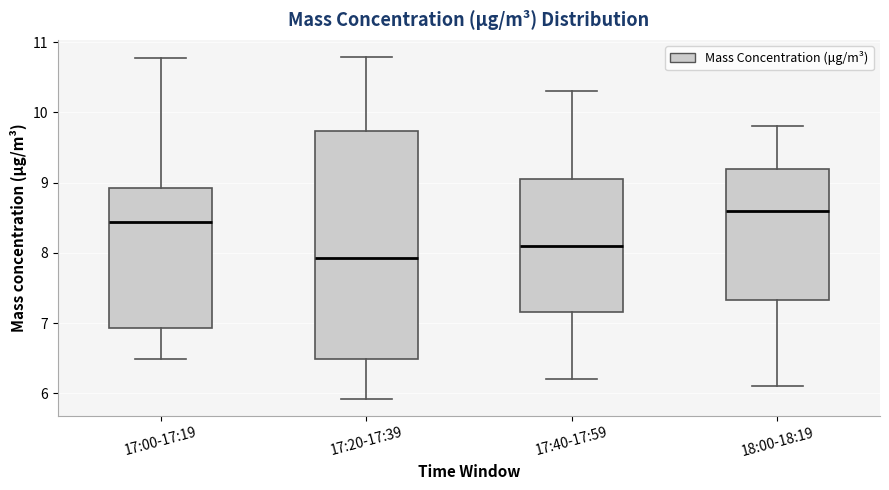

Which box's median line is the highest?

18:00-18:19